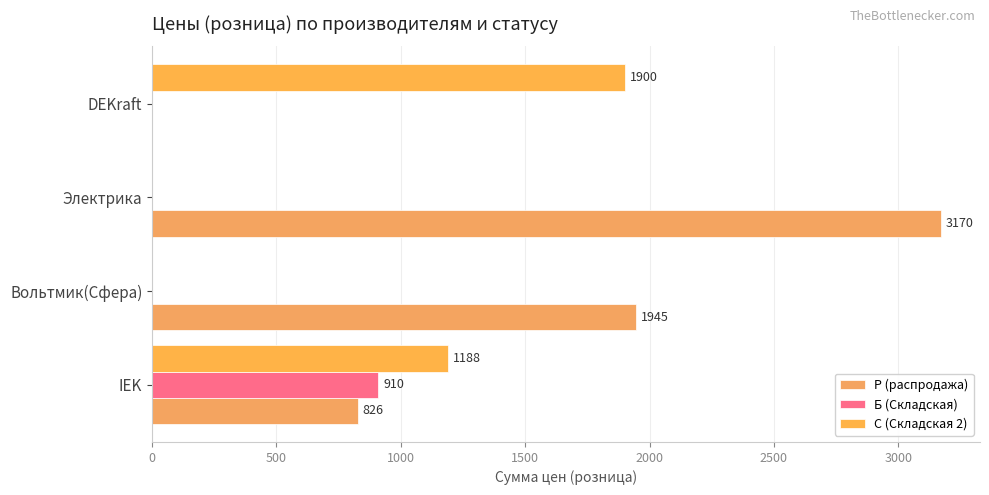

How many values in С (Складская 2) are above zero?

2